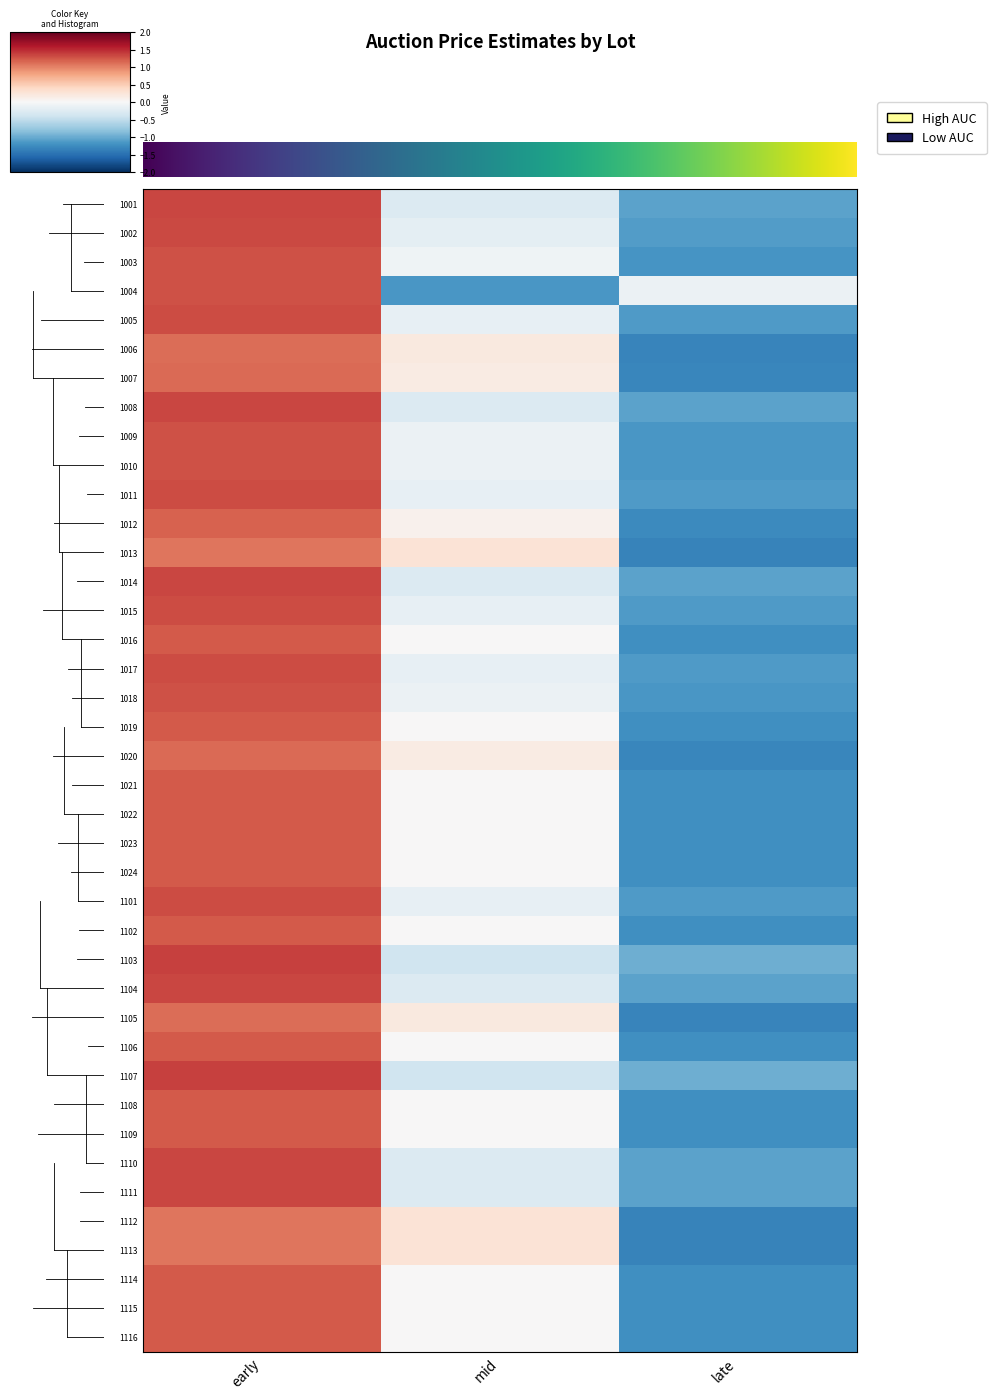

What is the maximum value shown in the chart?

1.4